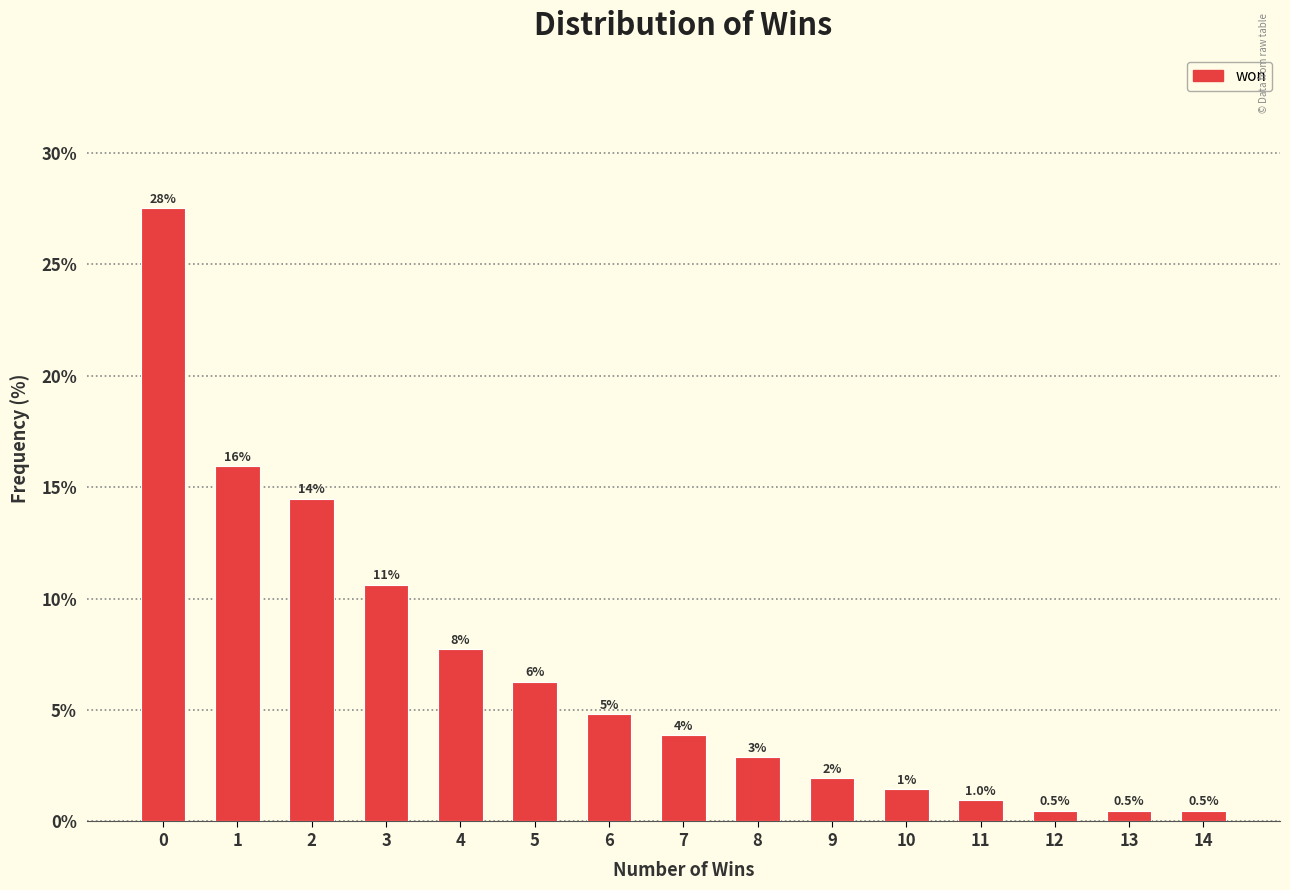

How many bars are there in total?

15